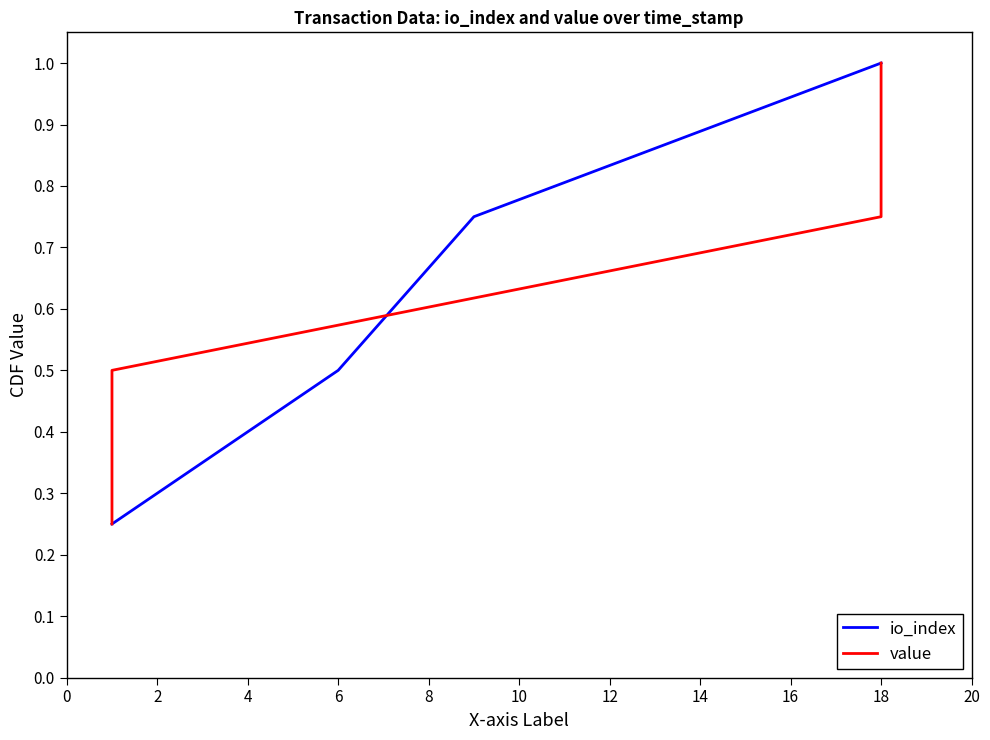

What is the average value of the value series?

0.6